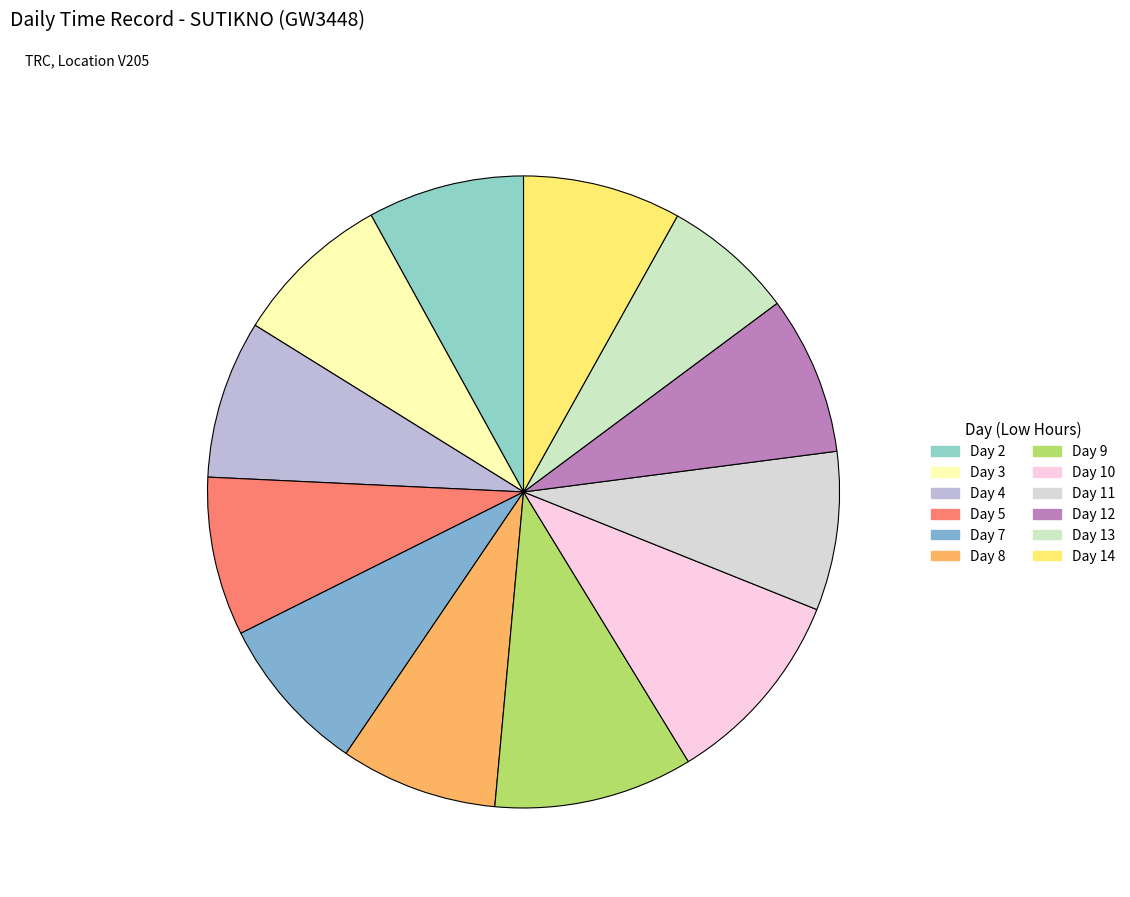

What percentage is the Day 11 slice, to the nearest percent?

8%